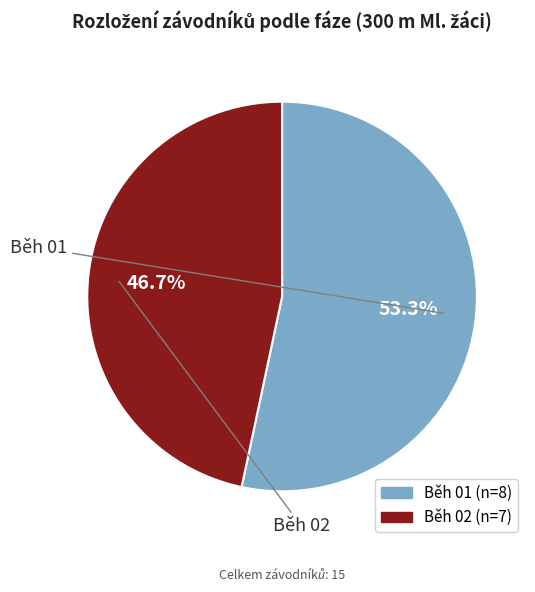

Rank the categories by value from lowest to highest.

Běh 02, Běh 01